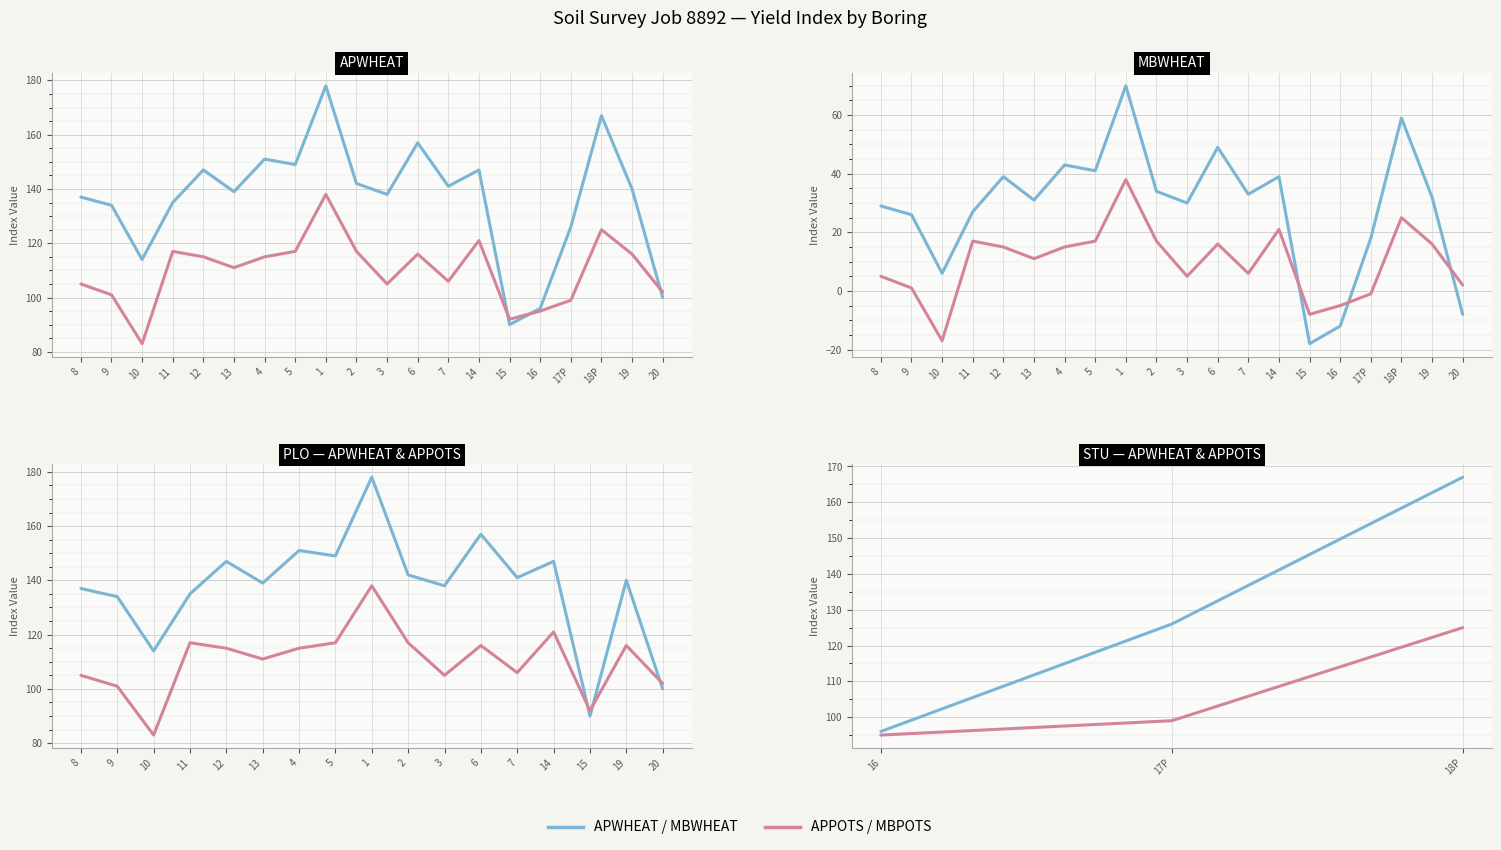

The MBWHEAT series shows 65 at 6. True or false?

False